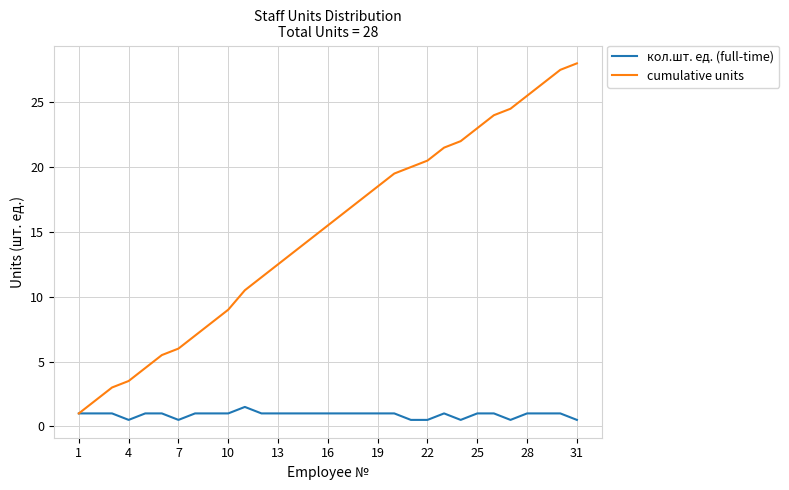

Which series has the widest spread of values?

cumulative units